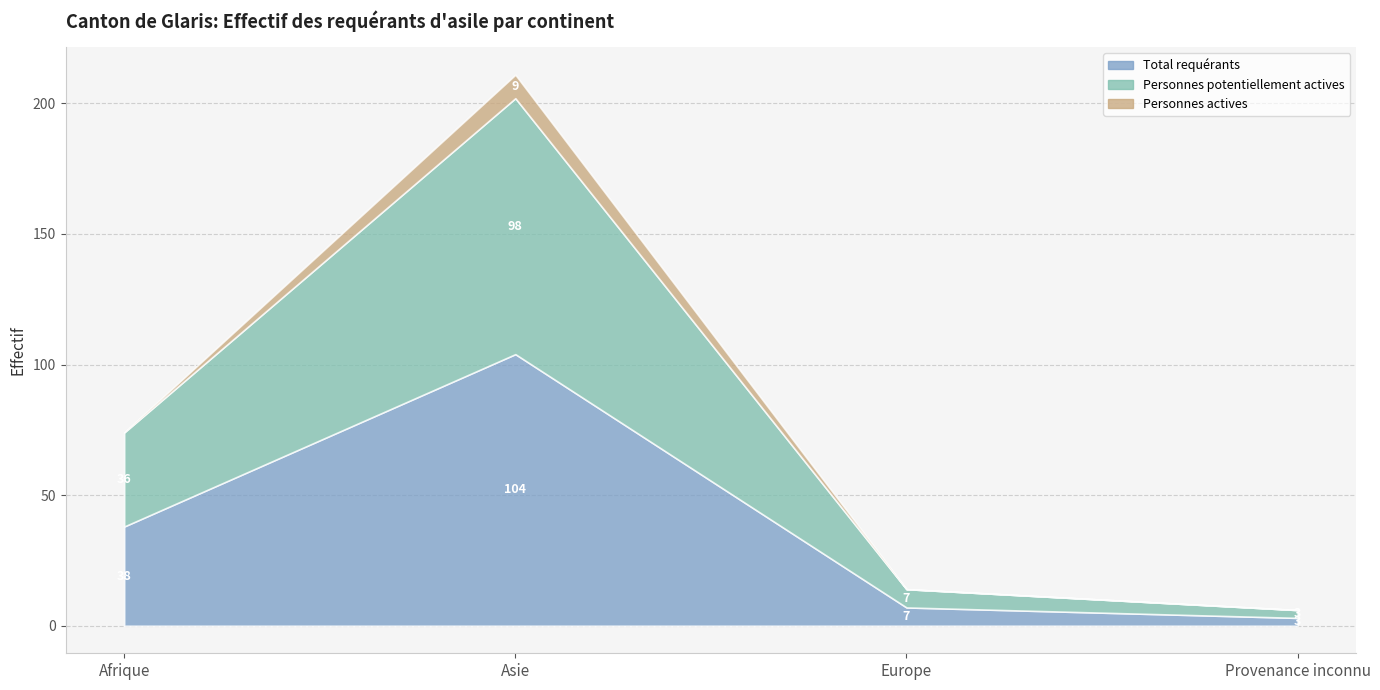

True or false: Total requérants has a value of 51 at Afrique.

False